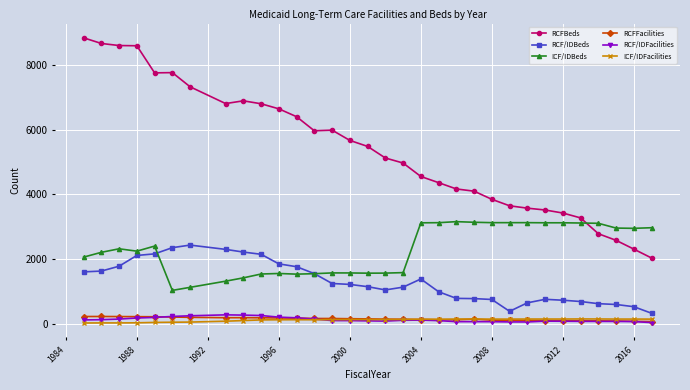

What are all the series names shown in the legend?

RCFBeds, RCF/IDBeds, ICF/IDBeds, RCFFacilities, RCF/IDFacilities, ICF/IDFacilities